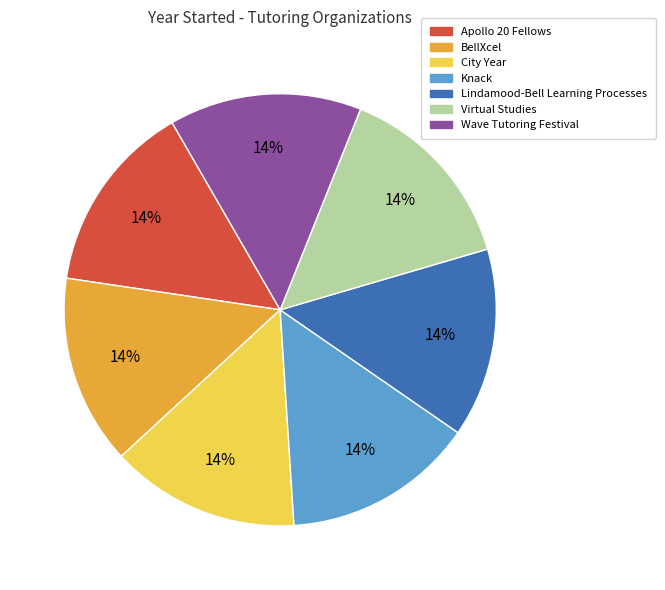

Do Virtual Studies and City Year together represent more than half of the pie?

No